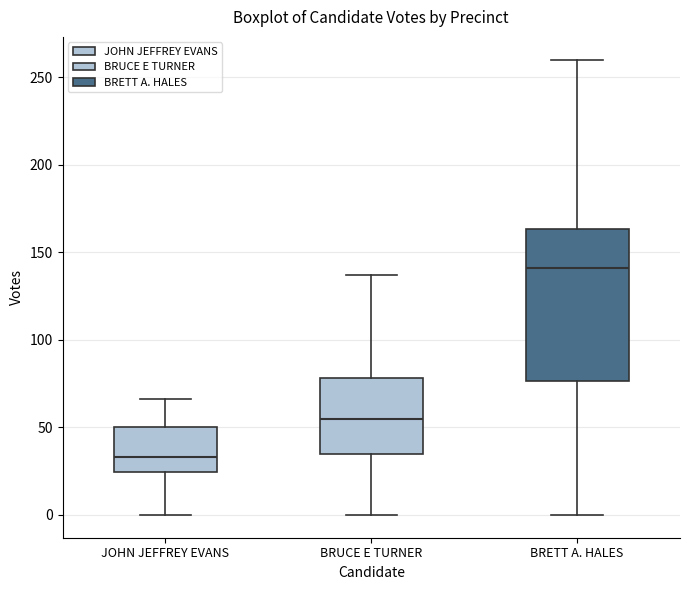

Reading left to right, read every box against the y-axis: the position of its median line, the range the box covers, and the ends of its whiskers. The values are not printed on the chart, so give them approximately, as read against the axis.

JOHN JEFFREY EVANS: median 35, box 25 to 50, whiskers 0 to 65
BRUCE E TURNER: median 55, box 35 to 80, whiskers 0 to 135
BRETT A. HALES: median 140, box 75 to 165, whiskers 0 to 260